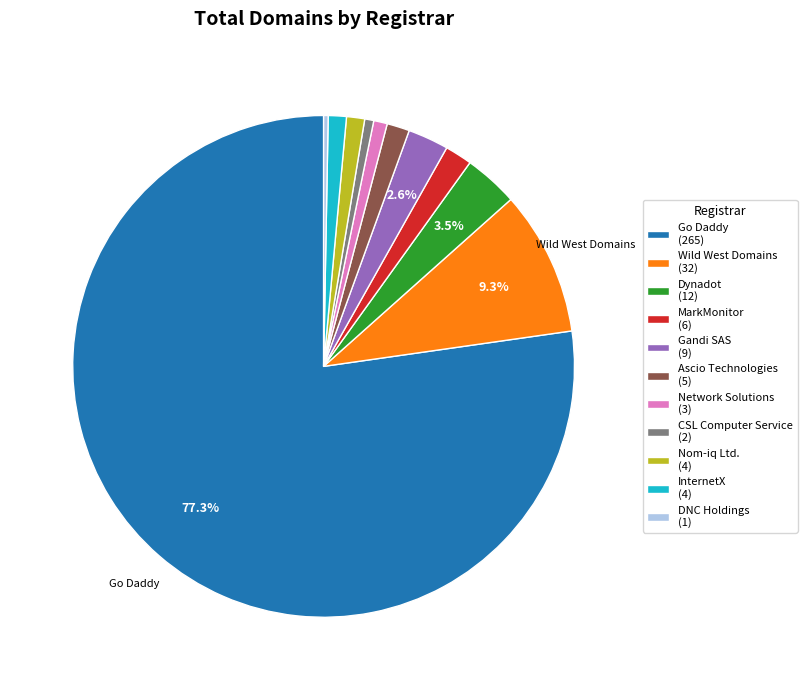

Which has a higher value, Go Daddy (265) or Dynadot (12)?

Go Daddy (265)